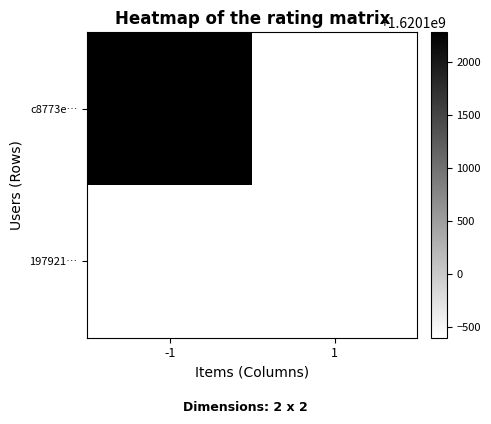

Rank the series at -1 from lowest to highest value.

c8773e…, 197921…